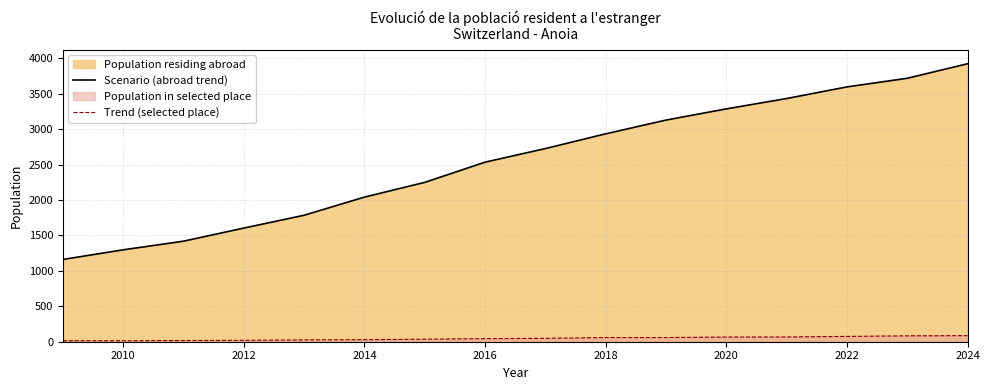

List the series in order of their overall mean, lowest first.

Trend (selected place), Scenario (abroad trend)